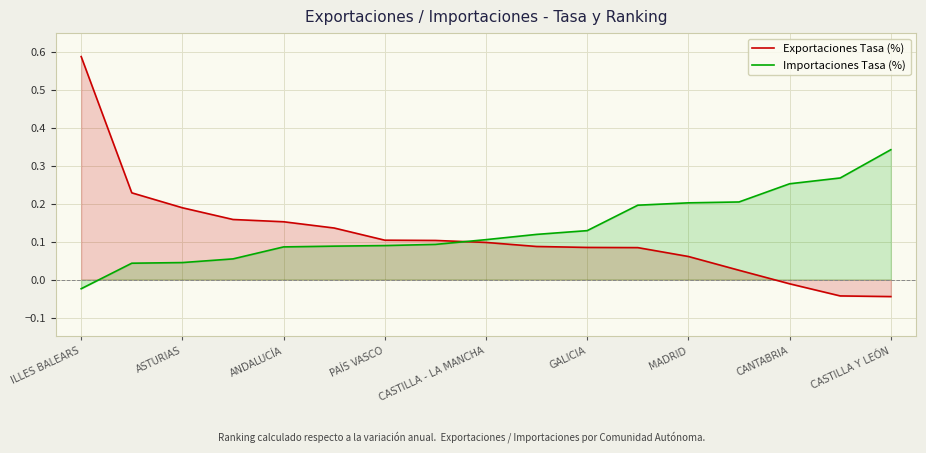

What is the label of the 2nd point from the right?

15